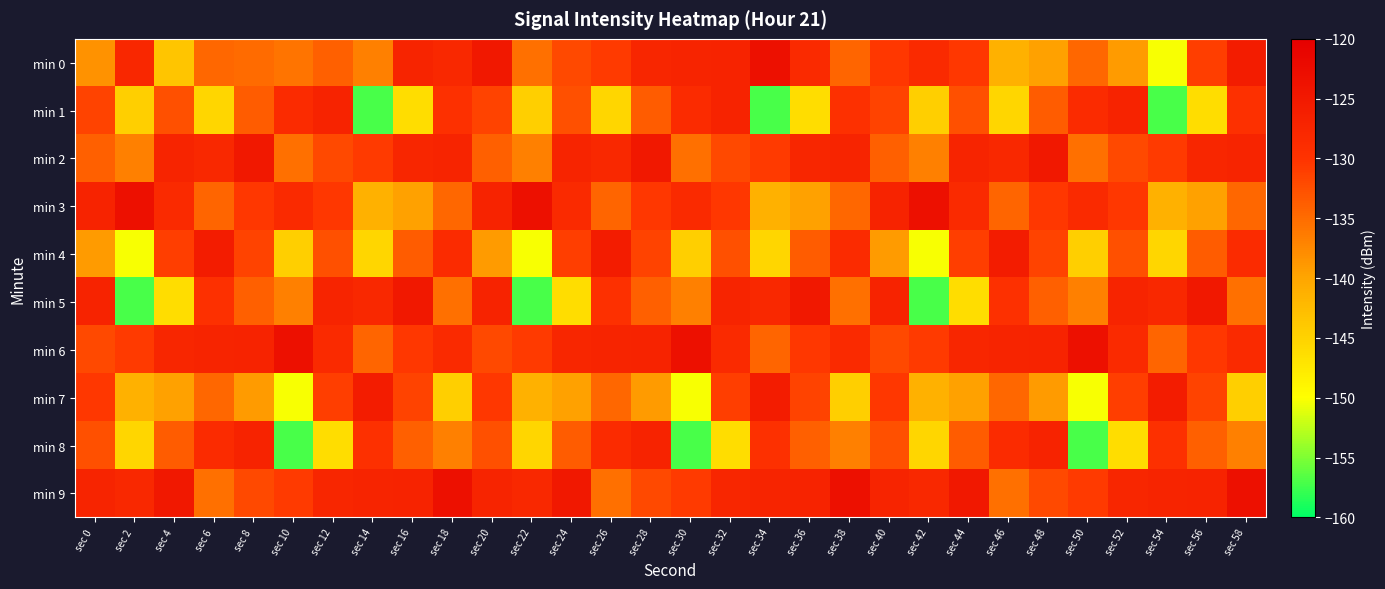

What is the total value across all series at sec 4?

-1334.8